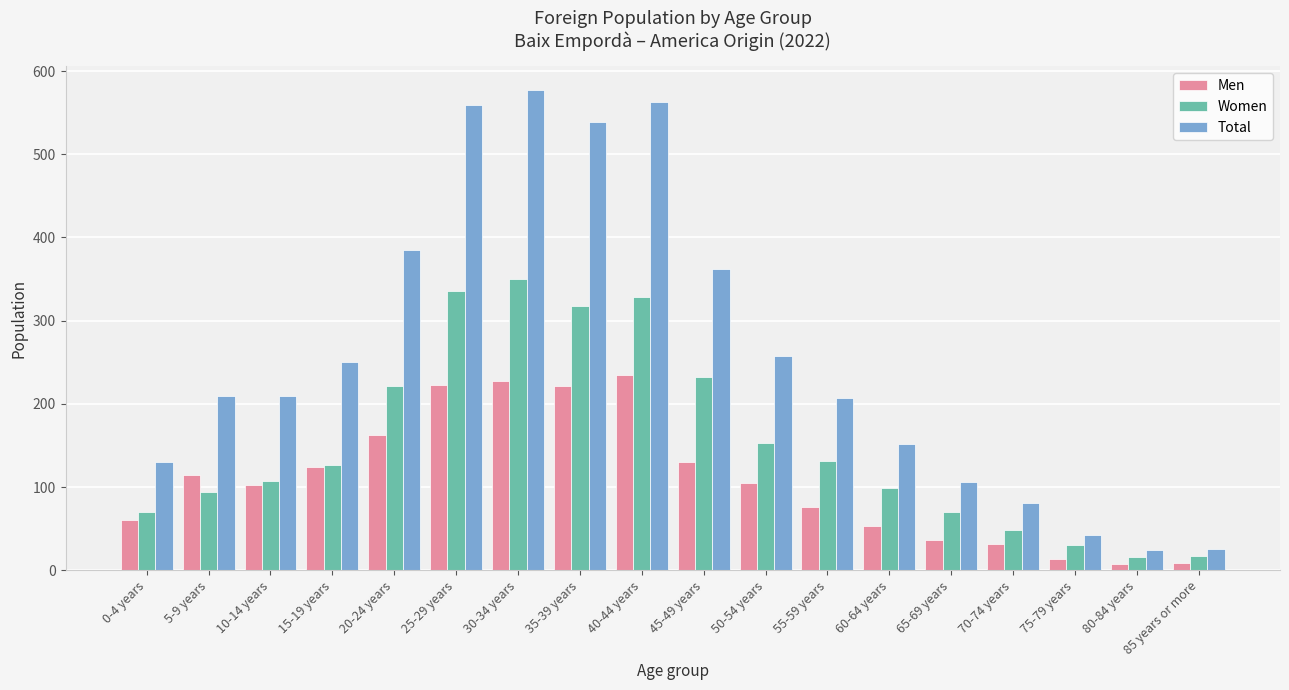

The Total series shows 106 at 65-69 years. True or false?

True